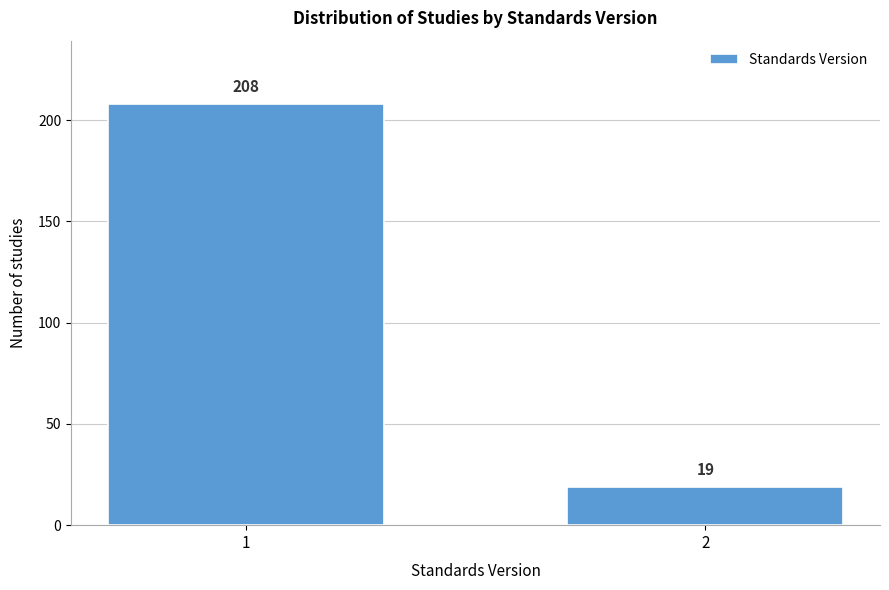

Reading left to right, transcribe all the data shown in this chart.

1=208	2=19